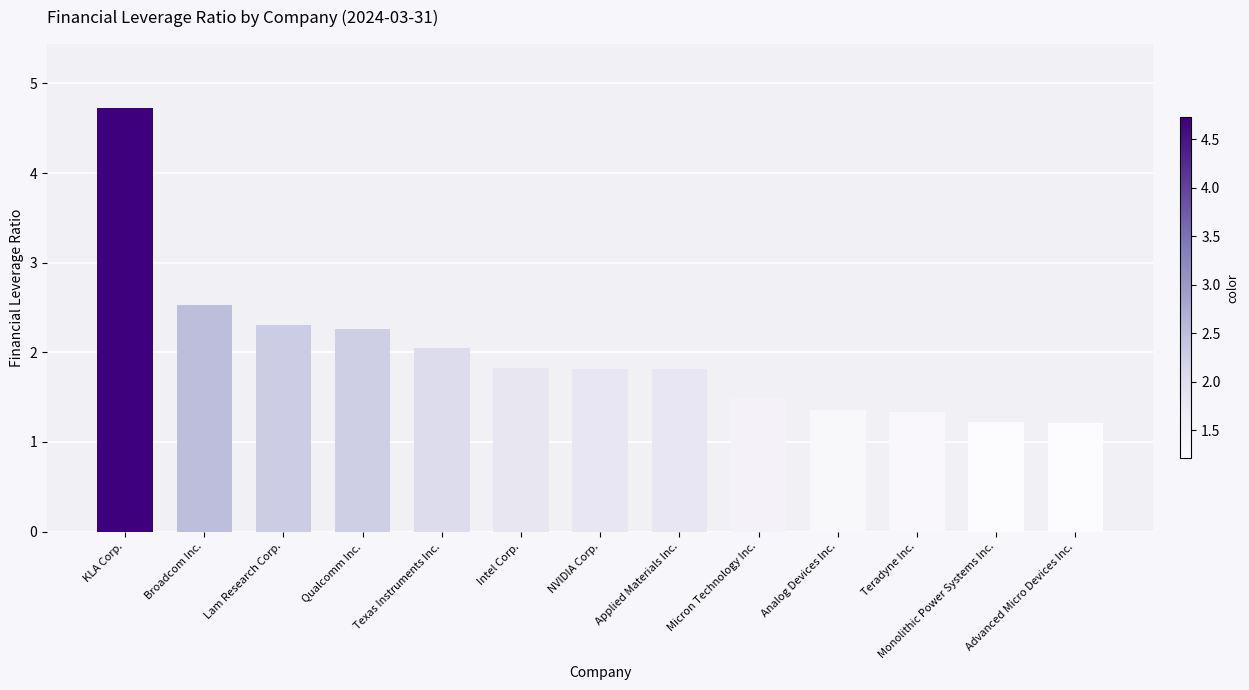

What is the maximum value shown in the chart?

4.7